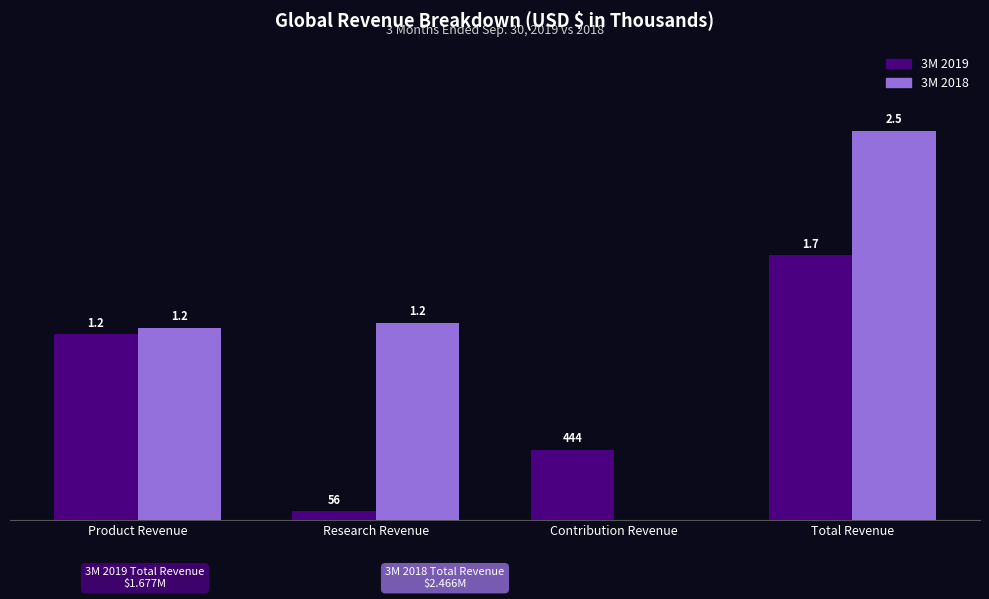

What is the highest value of the 3M 2019 series?

1677